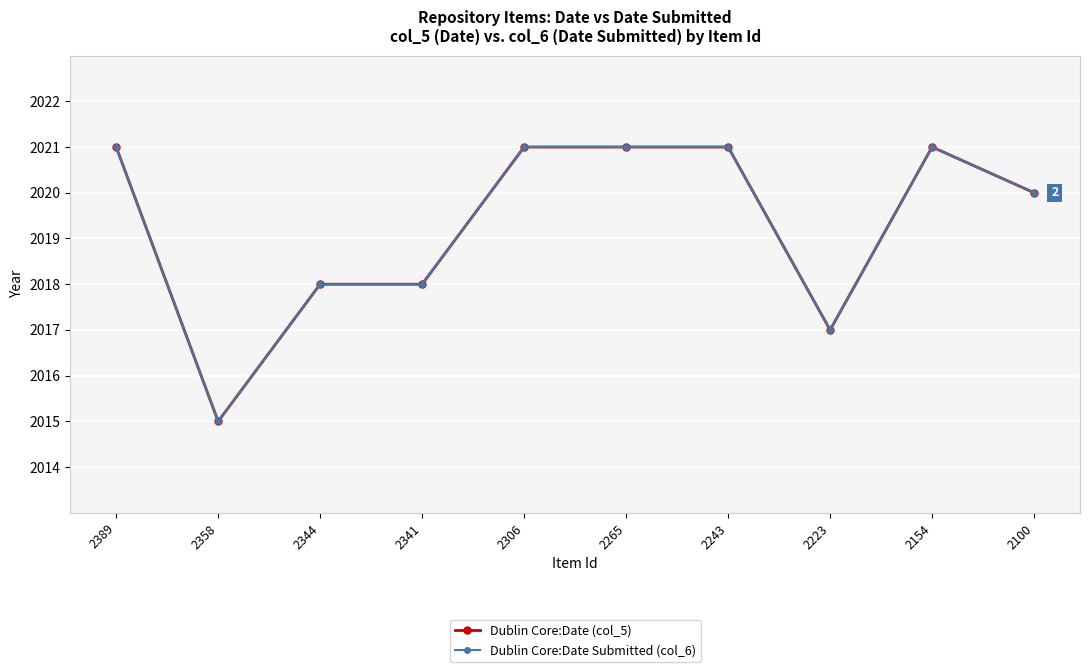

At which category is the sum across all series the highest?

2389